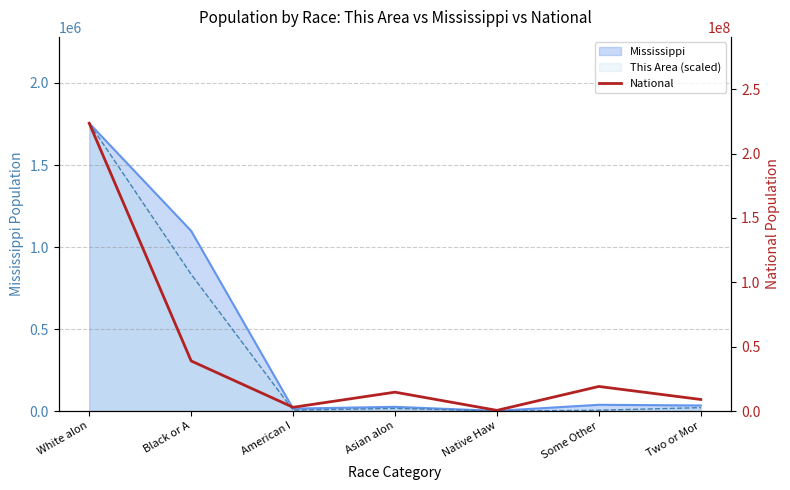

What is the value of the 3rd point from the left?

2932248